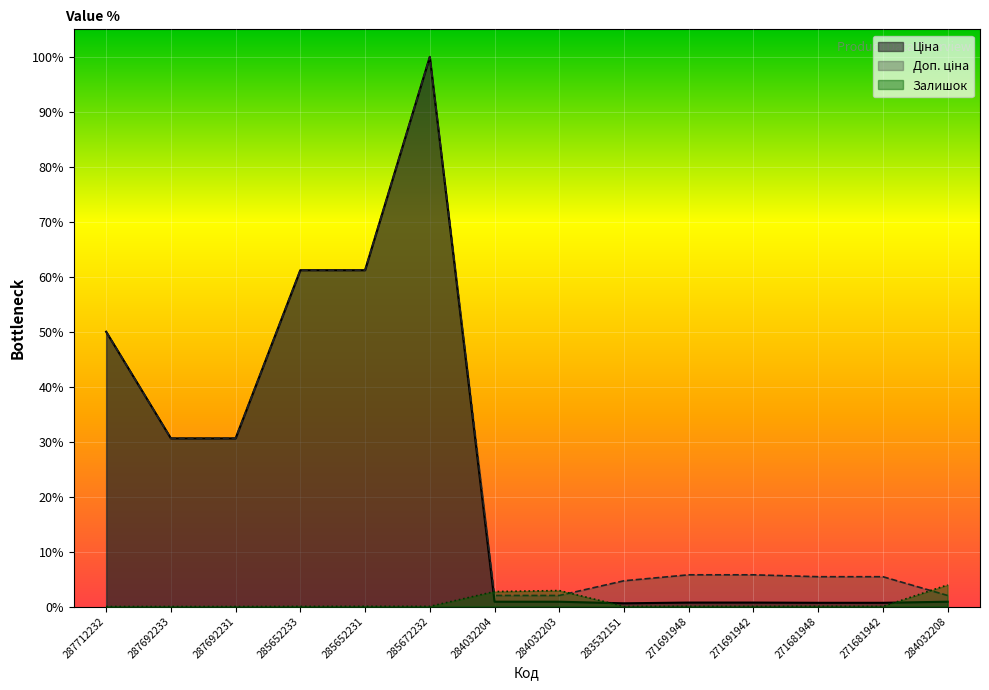

Is it true that Ціна equals 100.0 at 285672232?

True